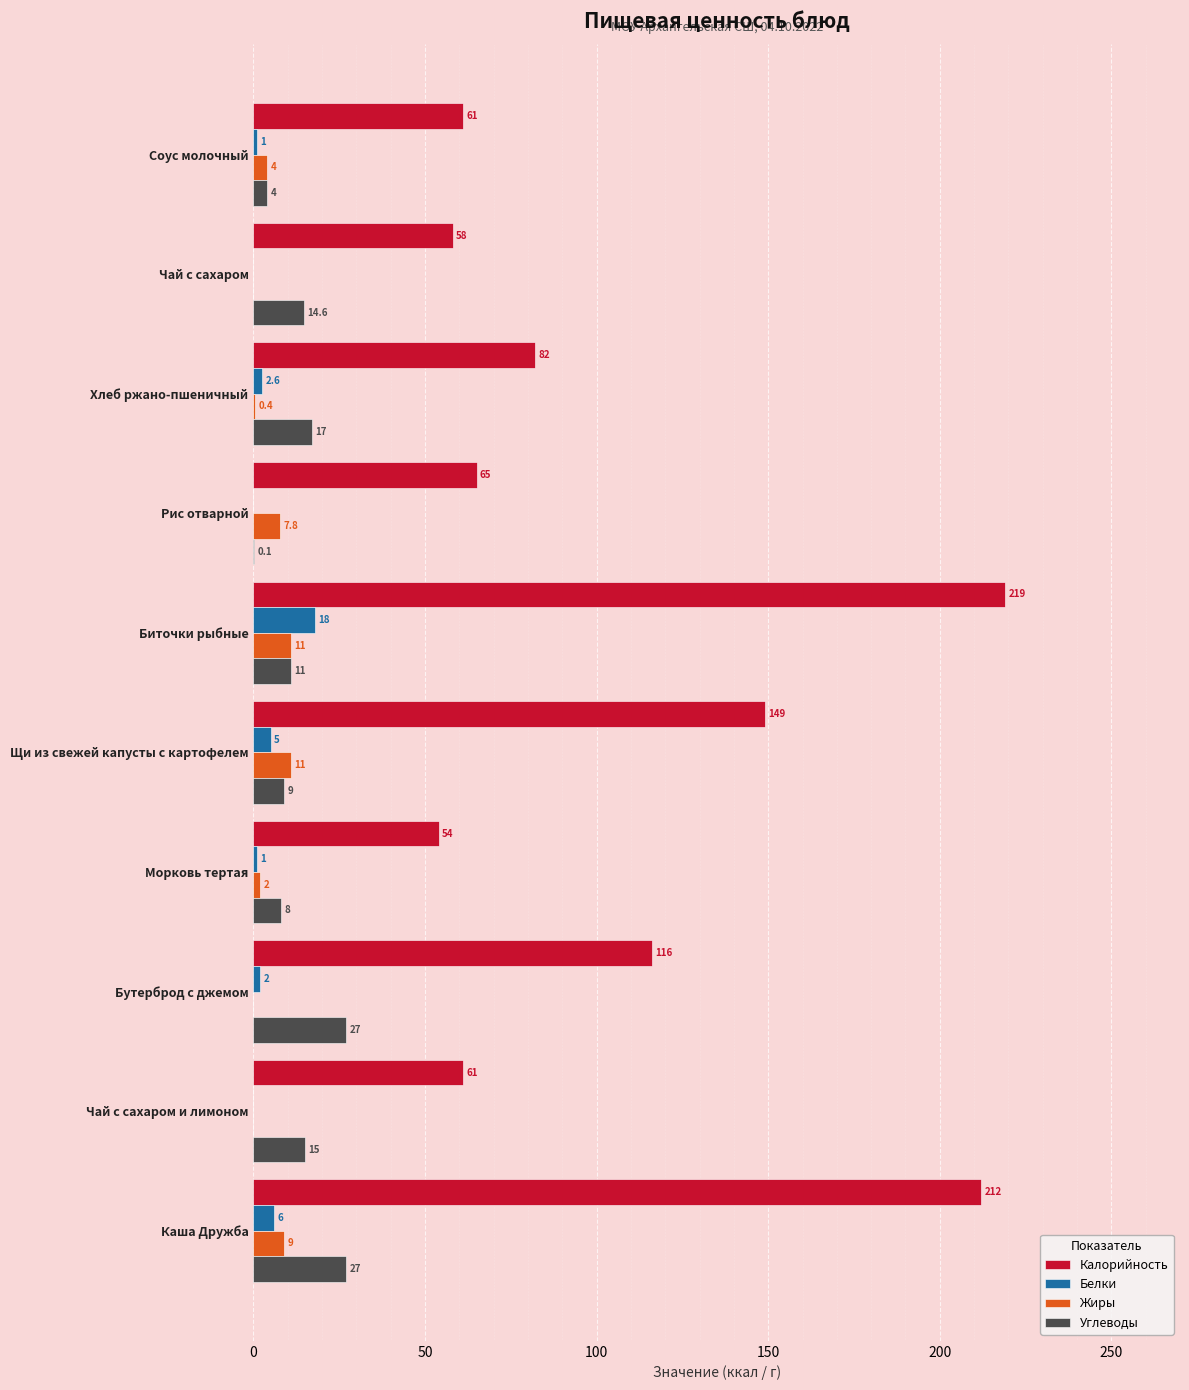

Where is Белки nearest to the value 9?

Каша Дружба